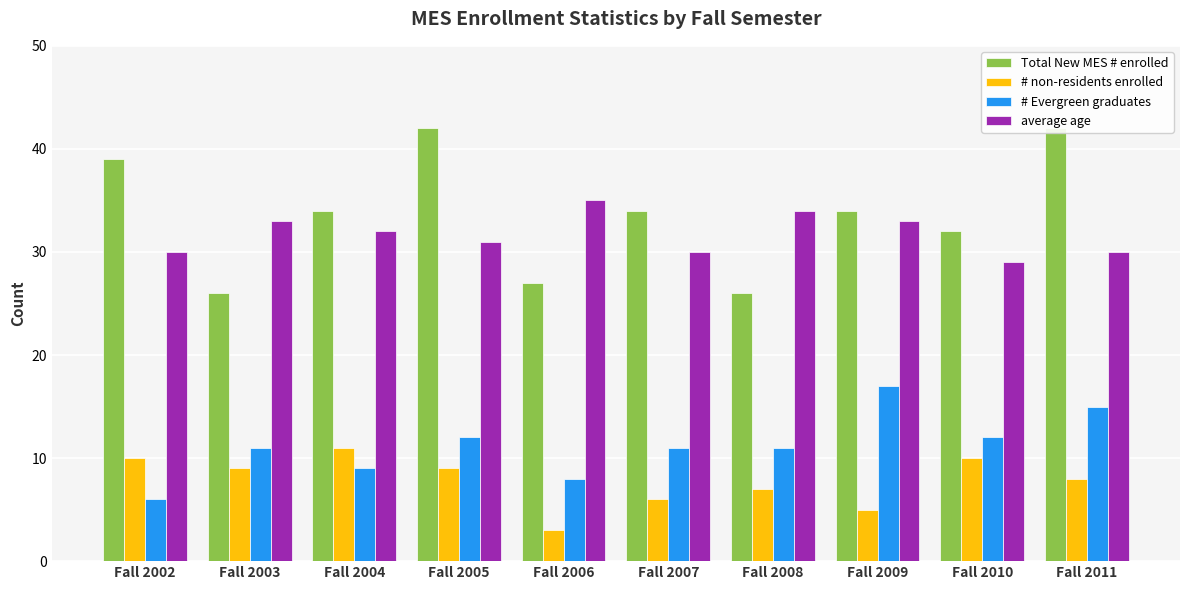

Count the average age values in the range 30 to 33.

7